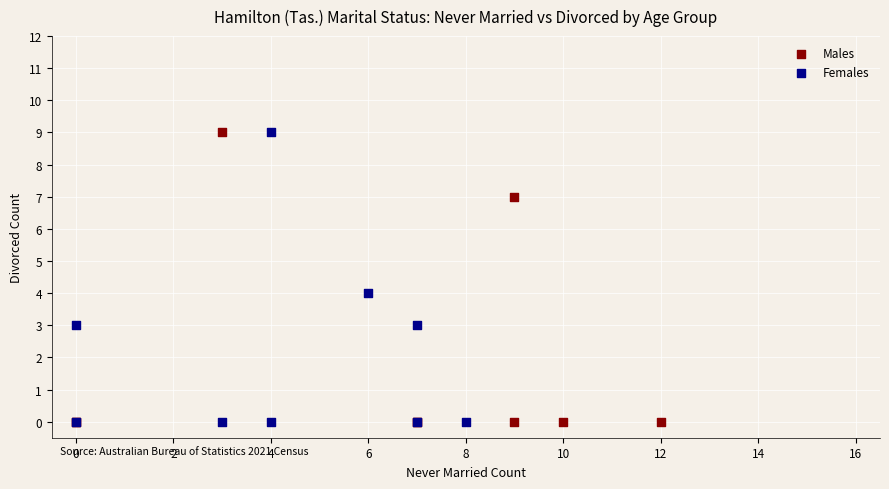

What are all the series names shown in the legend?

Males, Females